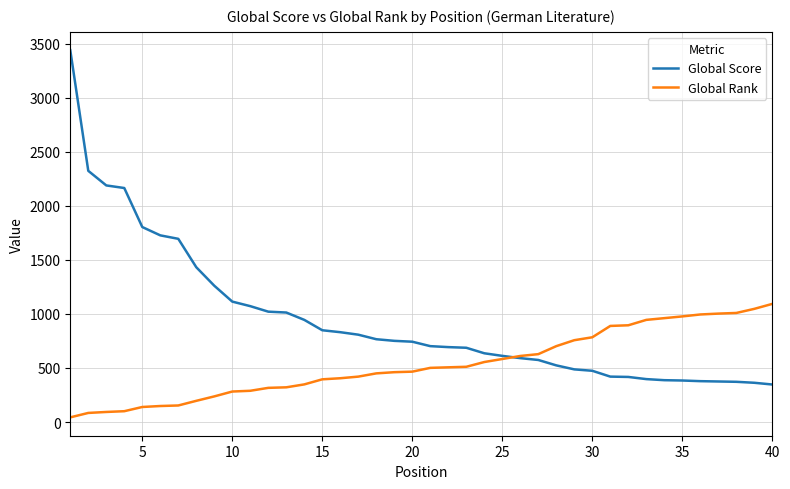

Which series has the largest total across all categories?

Global Score